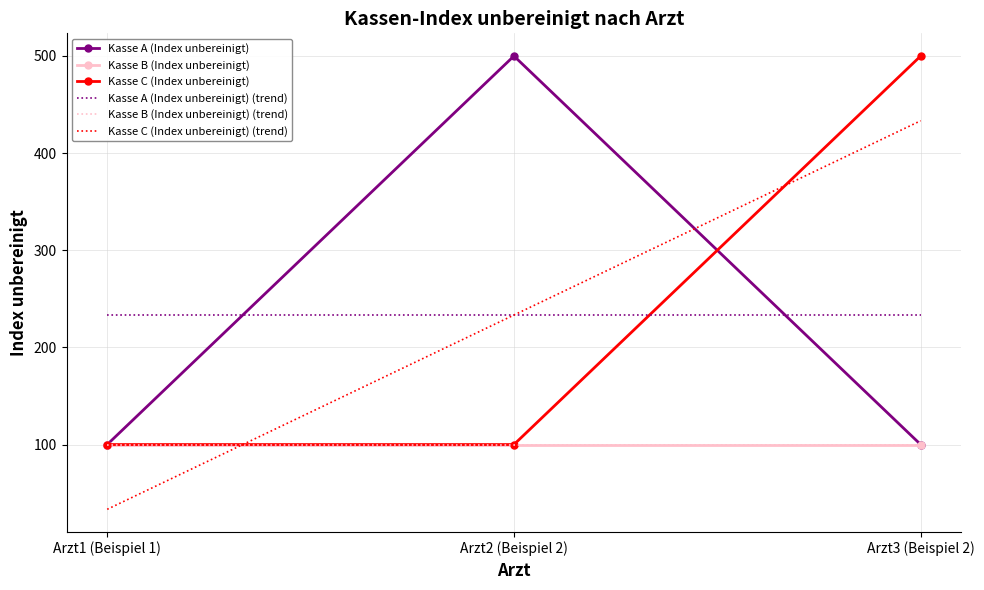

What position from the right is Arzt2 (Beispiel 2)?

2